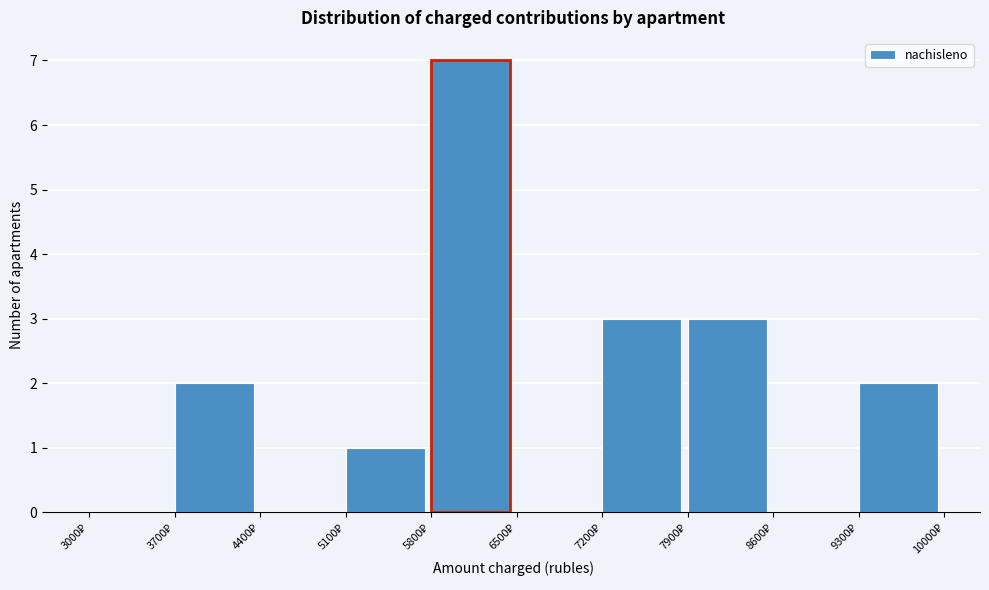

Reading left to right, transcribe this chart: for each bar, give the range it covers on the x-axis and its height. The values are not printed on the chart, so give them approximately, as read against the axis.

3000 to 3700: 0
3700 to 4400: 2
4400 to 5100: 0
5100 to 5800: 1
5800 to 6500: 7
6500 to 7200: 0
7200 to 7900: 3
7900 to 8600: 3
8600 to 9300: 0
9300 to 10000: 2